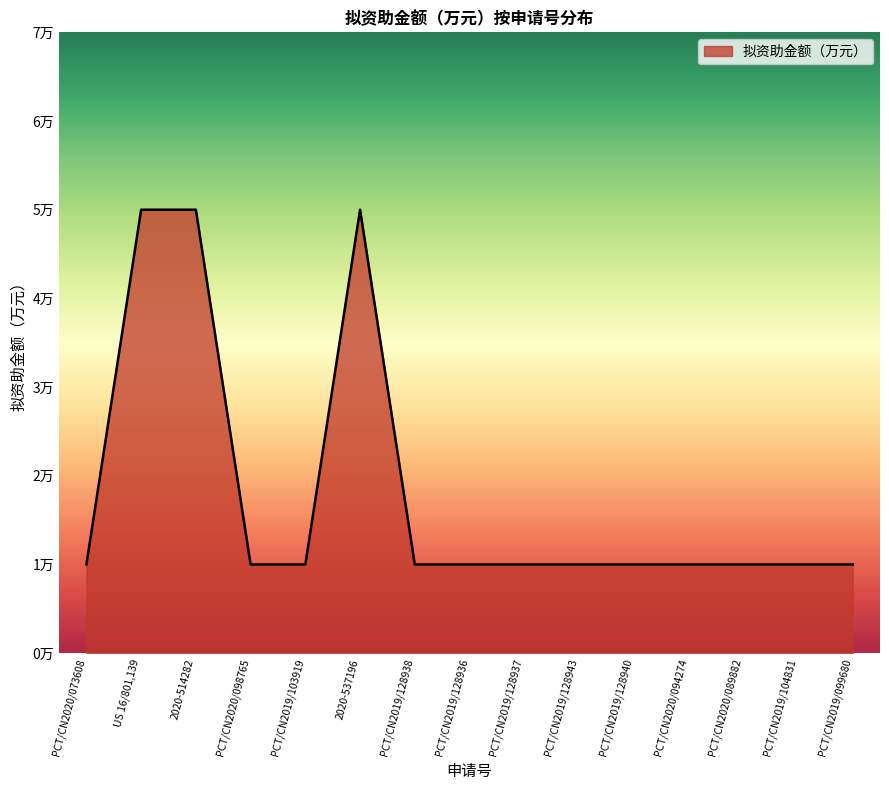

True or false: the data has more than 0 interior local peaks.

True